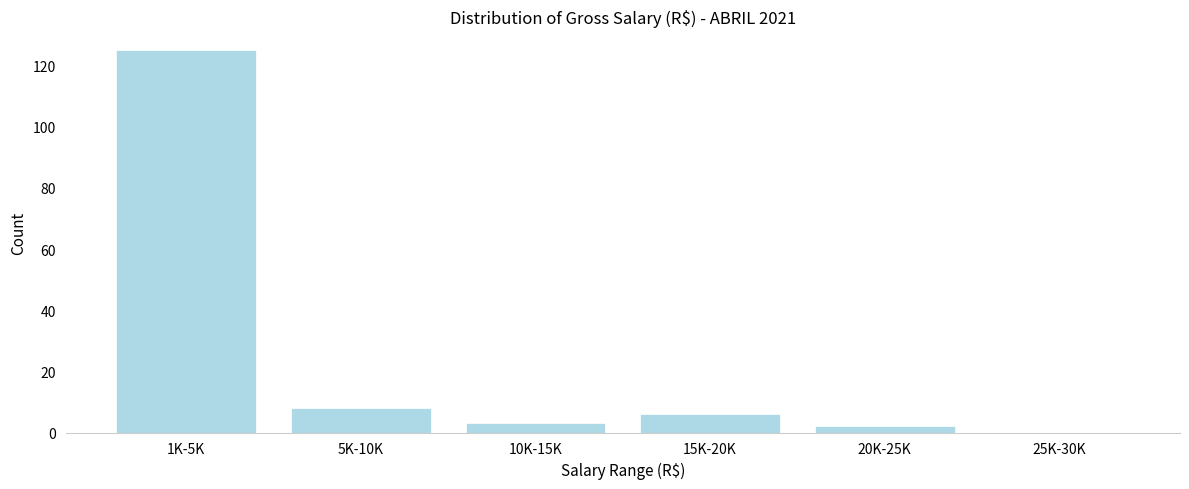

Reading left to right, what are all the values shown in this chart?

1K-5K=125	5K-10K=8	10K-15K=3	15K-20K=6	20K-25K=2	25K-30K=0